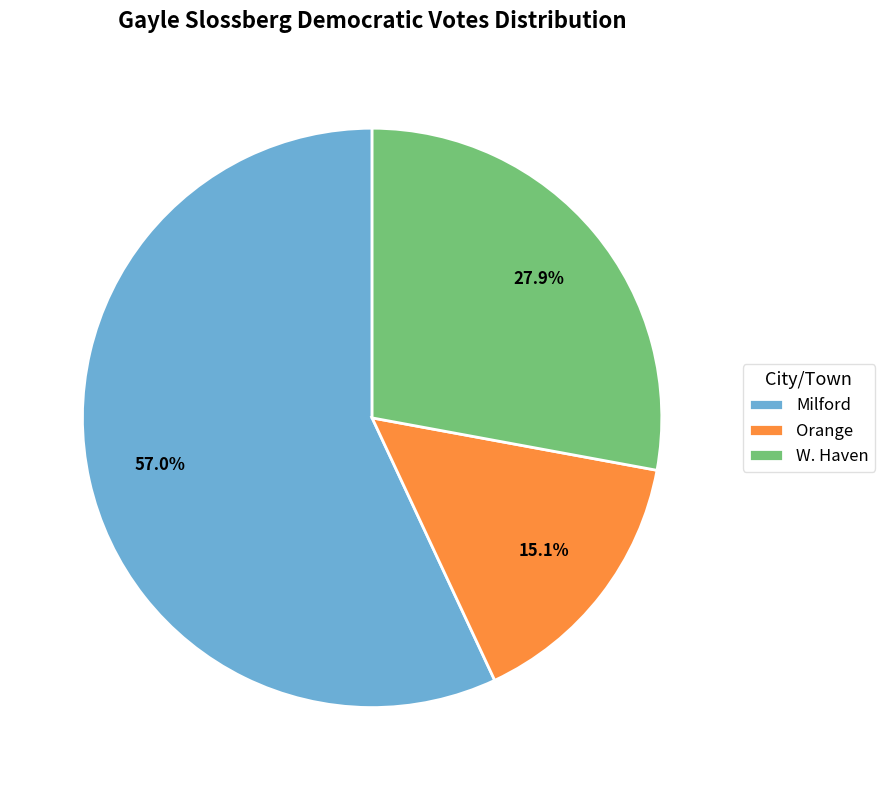

What is the ratio of the value at Milford to the value at W. Haven?

2.0